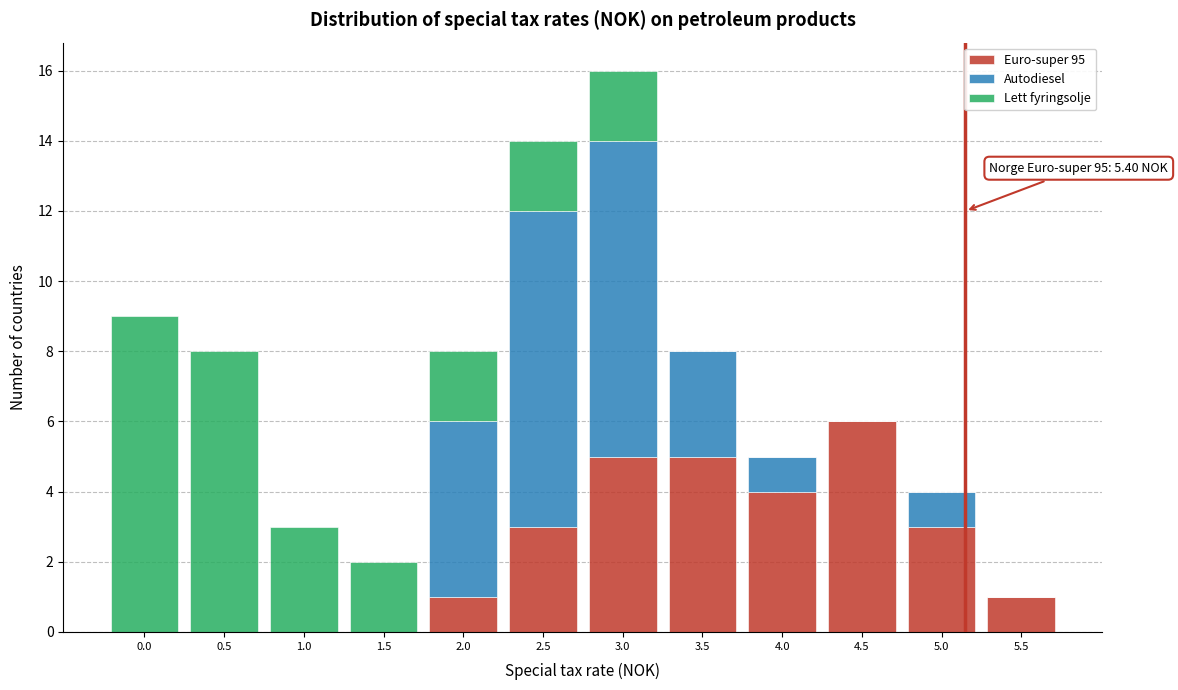

True or false: Euro-super 95 has a value of 3 at 3.5.

False